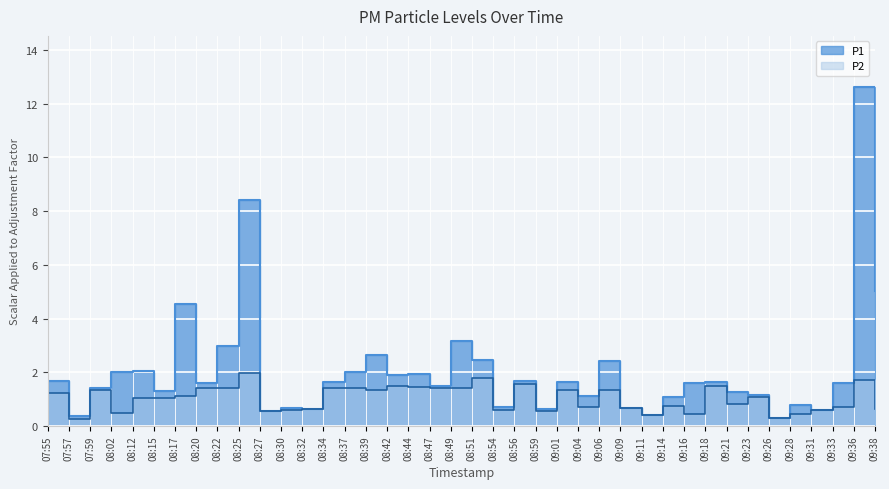

What is the difference between the P2 values at 09:16 and 07:59?

0.9